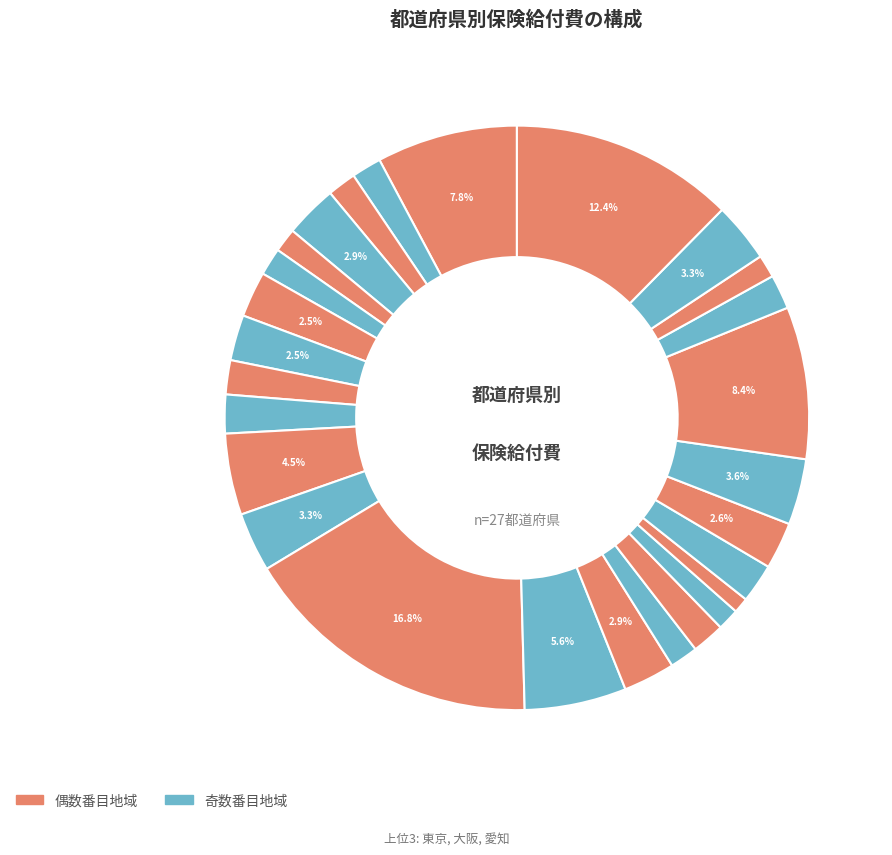

To the nearest percent, what is the difference between the largest and smallest slice percentages?

16%